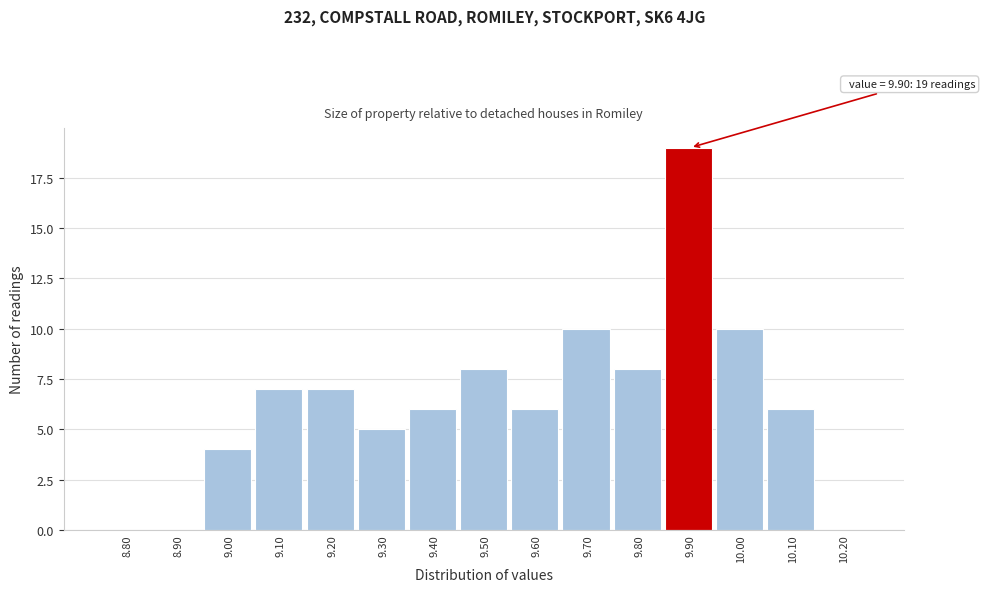

Which range on the x-axis has the tallest bar?

9.85 to 9.95